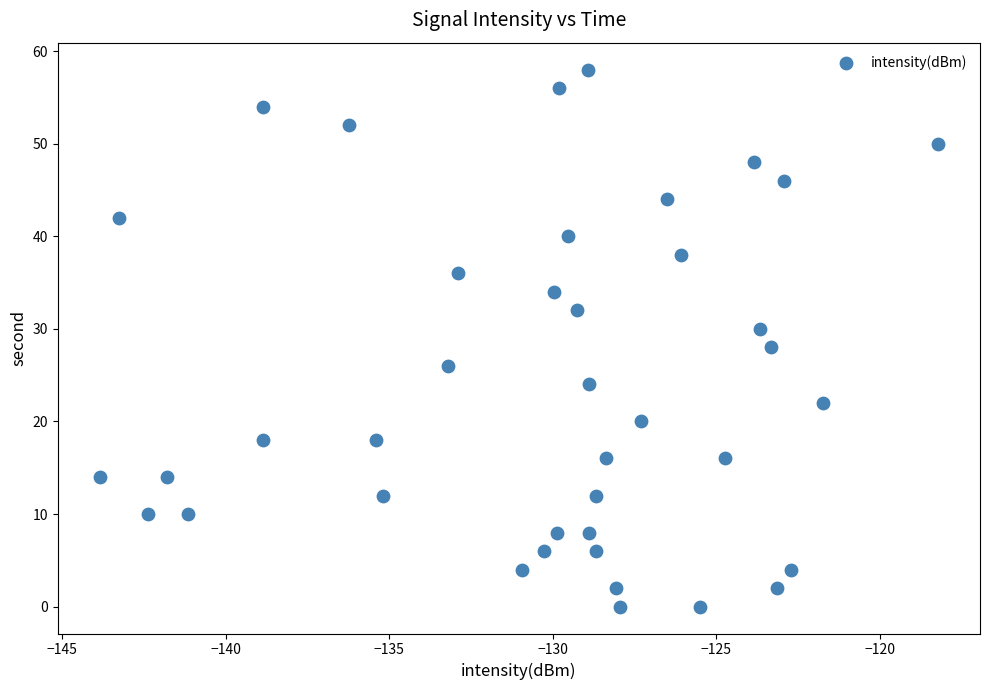

What is the range of Y values (max minus min)?

58